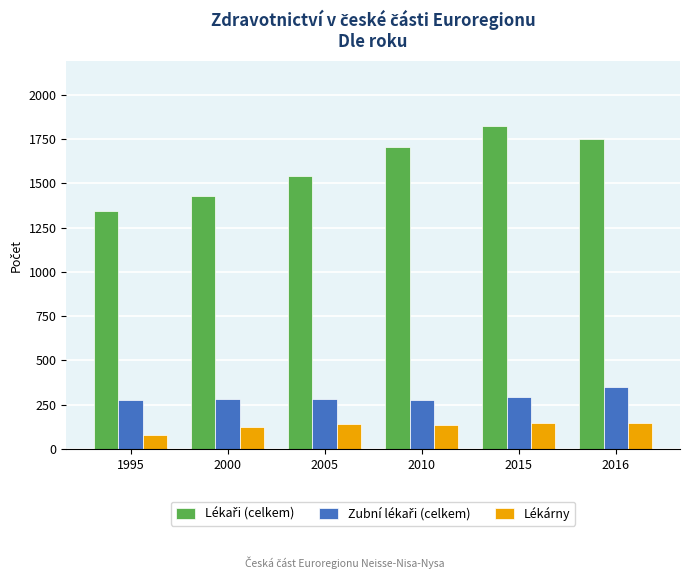

What is the spread (max minus min) of values at 2016?

1603.4